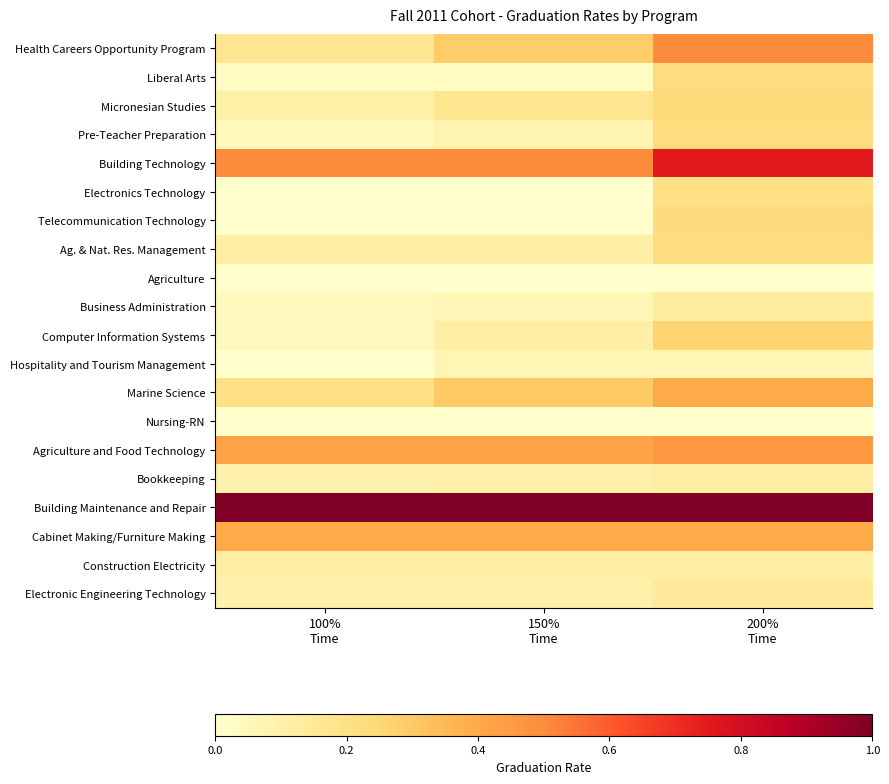

What is the total value across all series at 150%
Time?

3.8